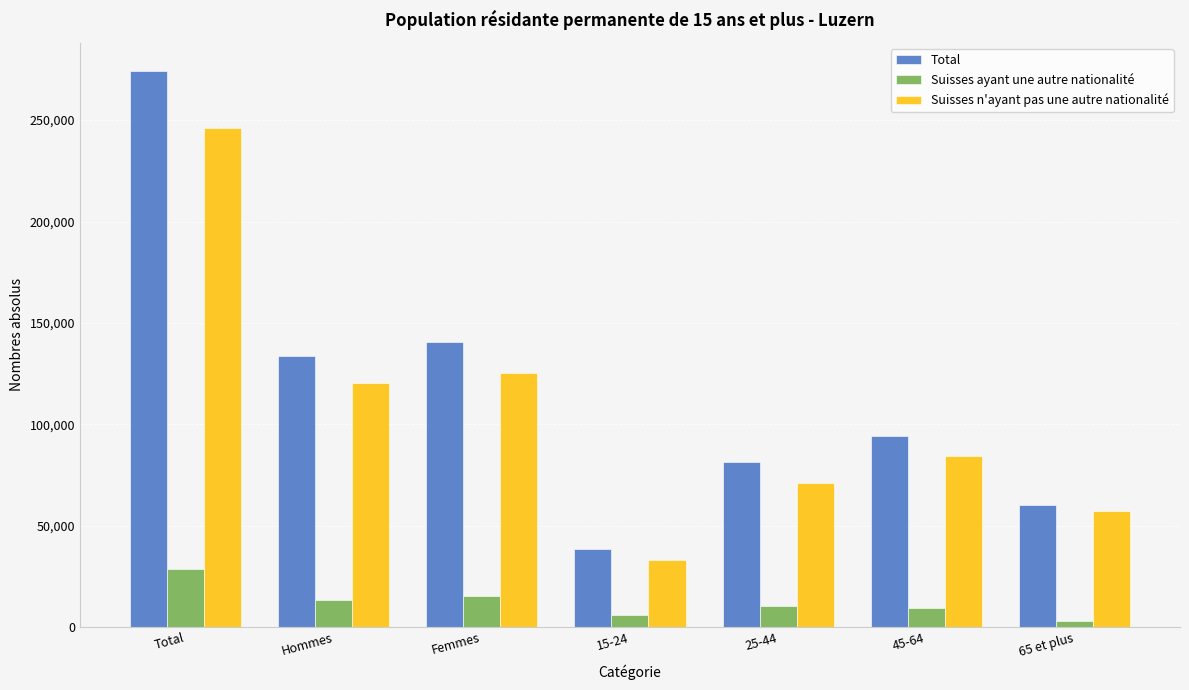

What is the approximate value of Suisses ayant une autre nationalité at Total?

28540.4